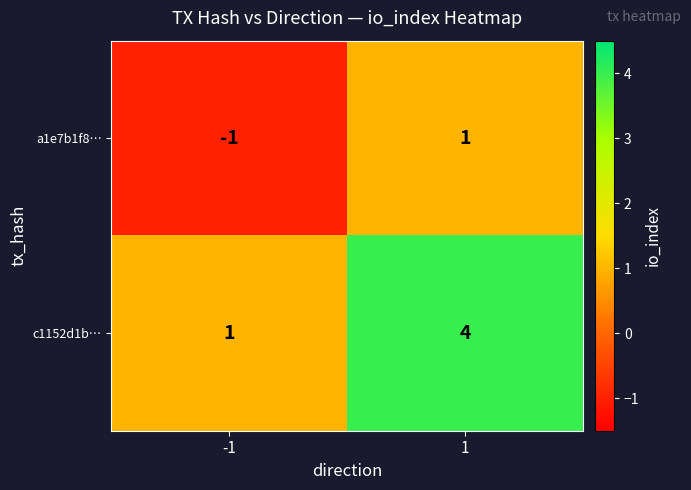

What is the minimum value shown in the chart?

-1